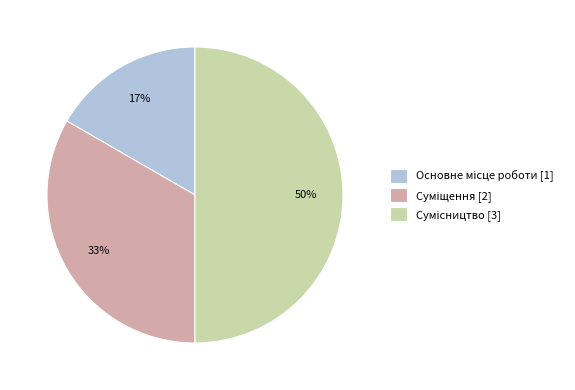

To the nearest percent, what is the difference between the largest and smallest slice percentages?

33%